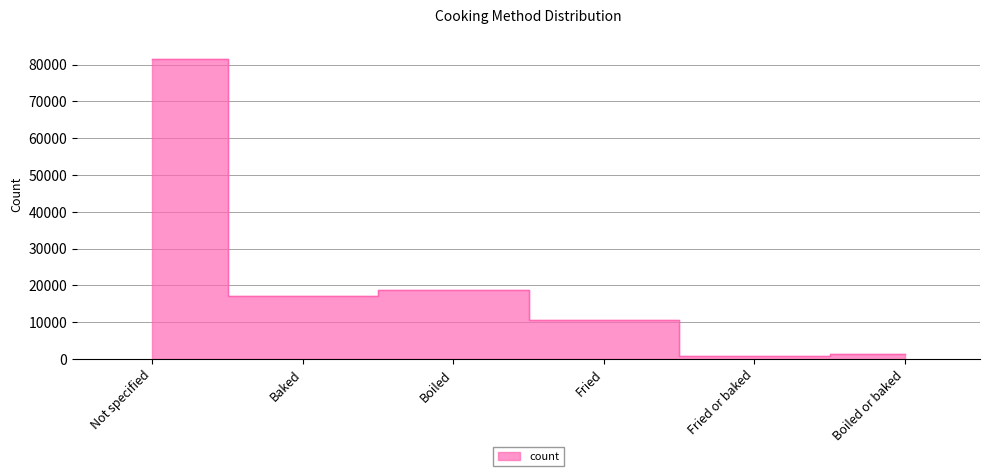

What is the average value?

21639